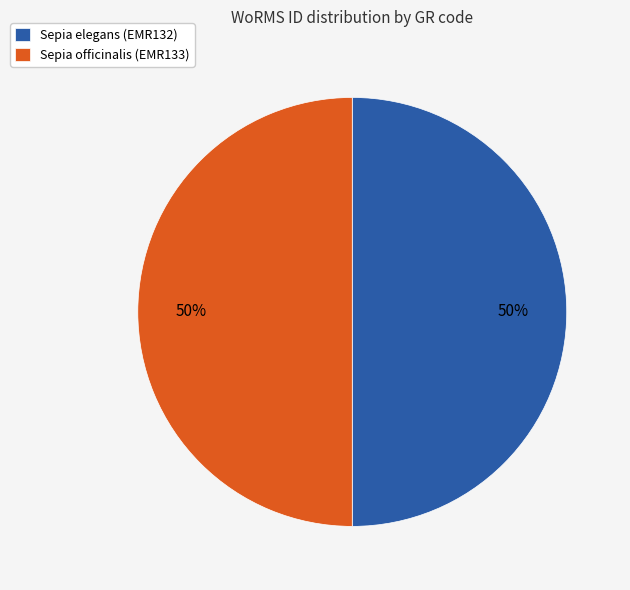

Do Sepia officinalis (EMR133) and Sepia elegans (EMR132) together represent more than half of the pie?

Yes